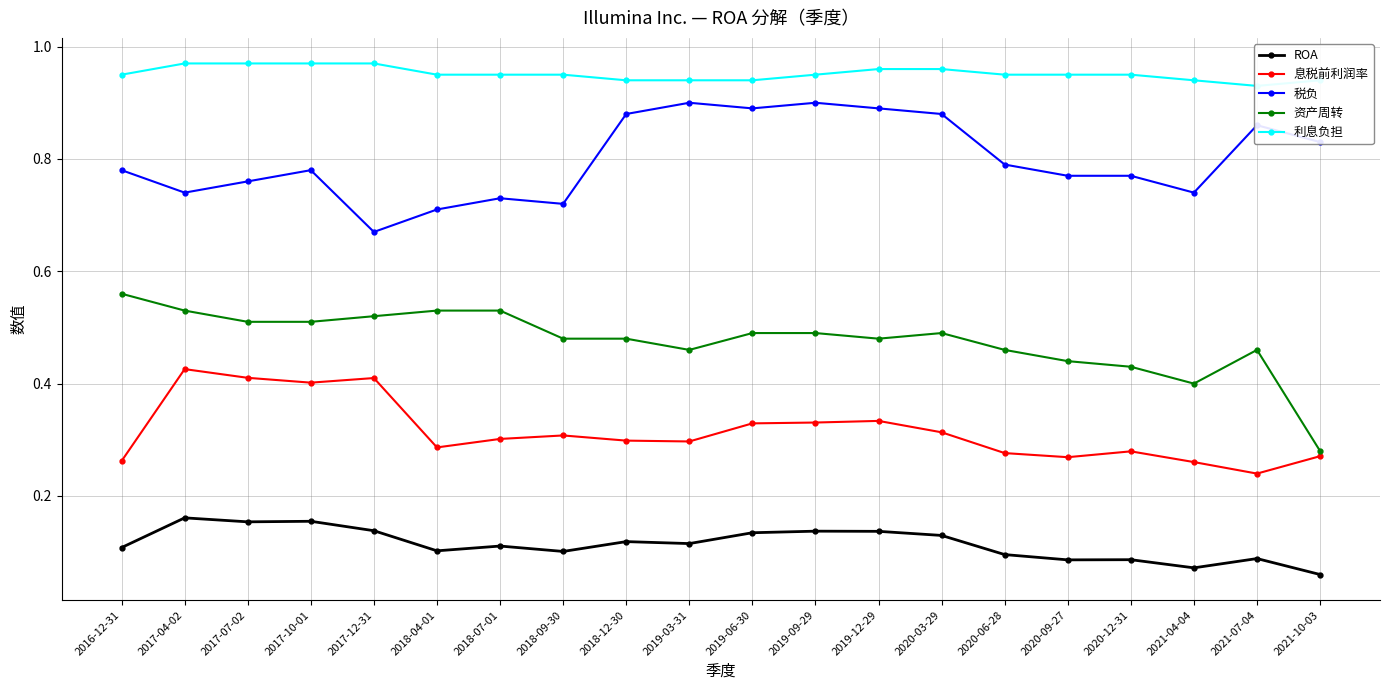

What is the approximate value of 利息负担 at 2017-10-01?

1.0